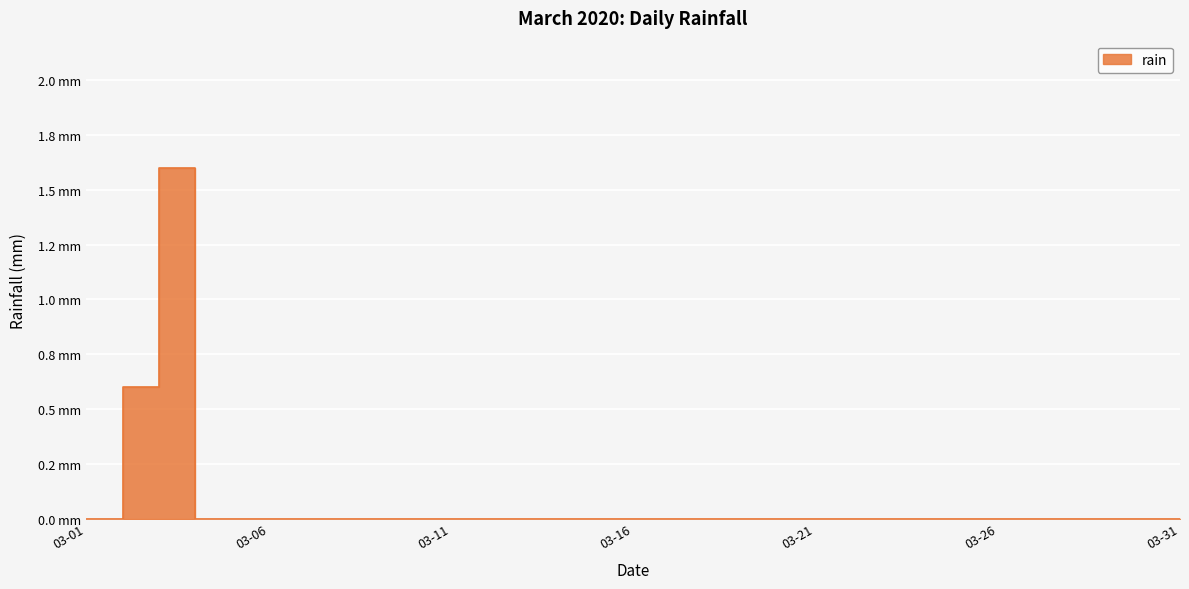

Rank the categories by value from lowest to highest.

2020-03-01, 2020-03-02, 2020-03-05, 2020-03-06, 2020-03-07, 2020-03-08, 2020-03-09, 2020-03-10, 2020-03-11, 2020-03-12, 2020-03-13, 2020-03-14, 2020-03-15, 2020-03-16, 2020-03-17, 2020-03-18, 2020-03-19, 2020-03-20, 2020-03-21, 2020-03-22, 2020-03-23, 2020-03-24, 2020-03-25, 2020-03-26, 2020-03-27, 2020-03-28, 2020-03-29, 2020-03-30, 2020-03-31, 2020-03-03, 2020-03-04